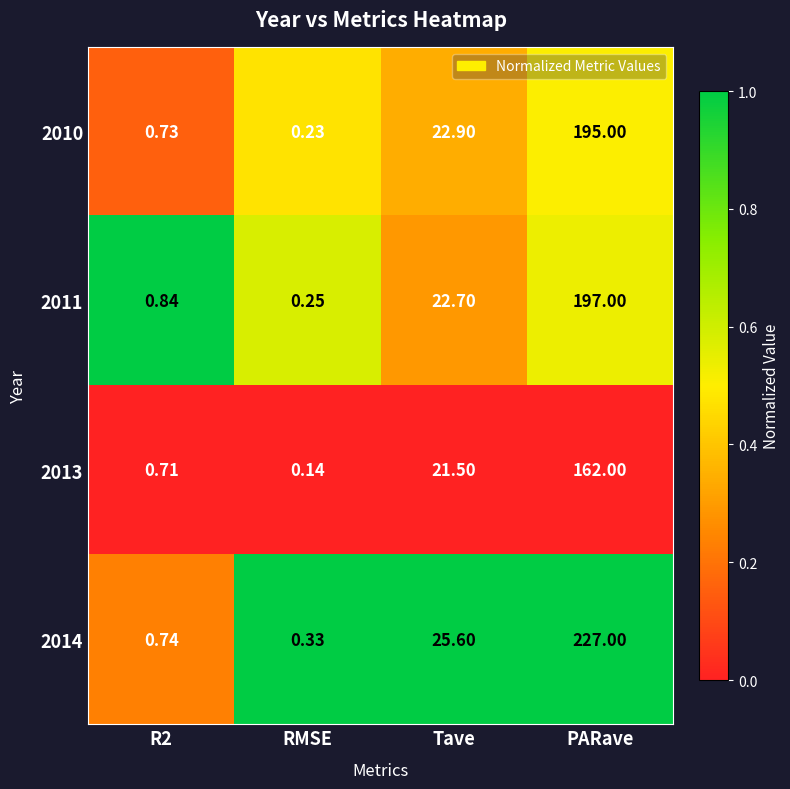

At which label does 2011 first exceed 22?

Tave